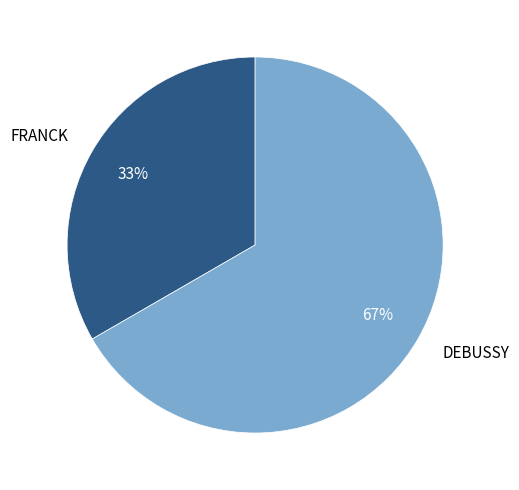

Count the number of slices in the pie.

2